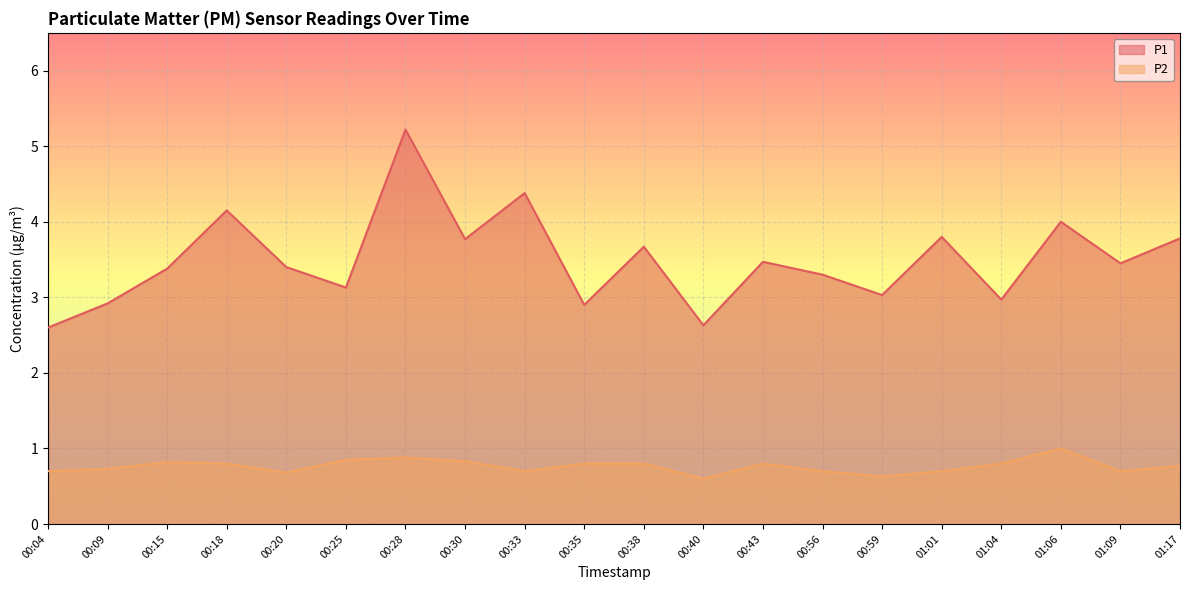

Where does the P1 series first go above 3?

00:15